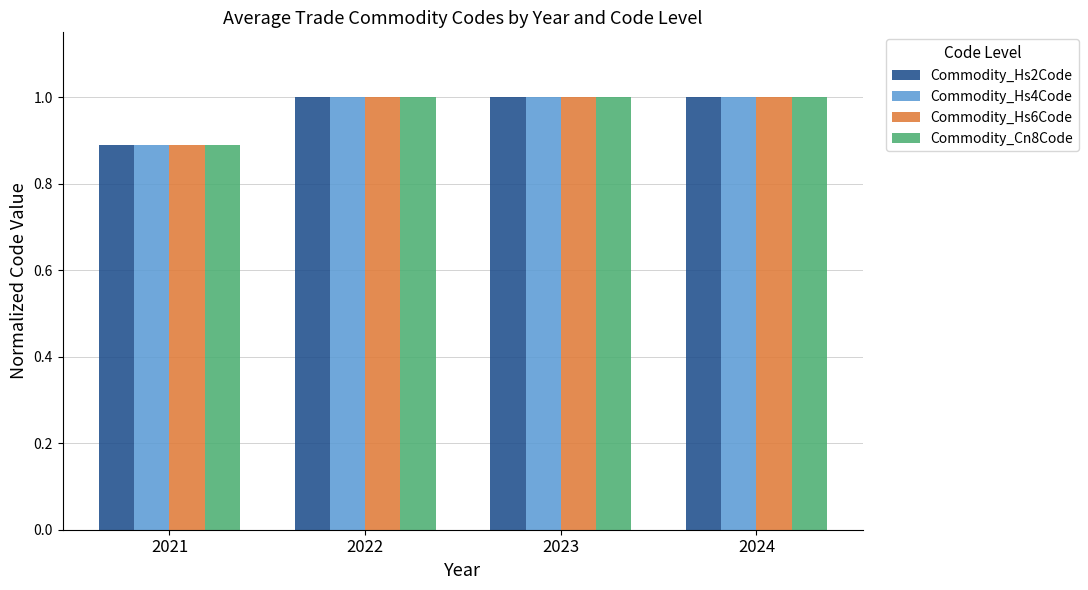

Where is Commodity_Cn8Code nearest to the value 0?

2021